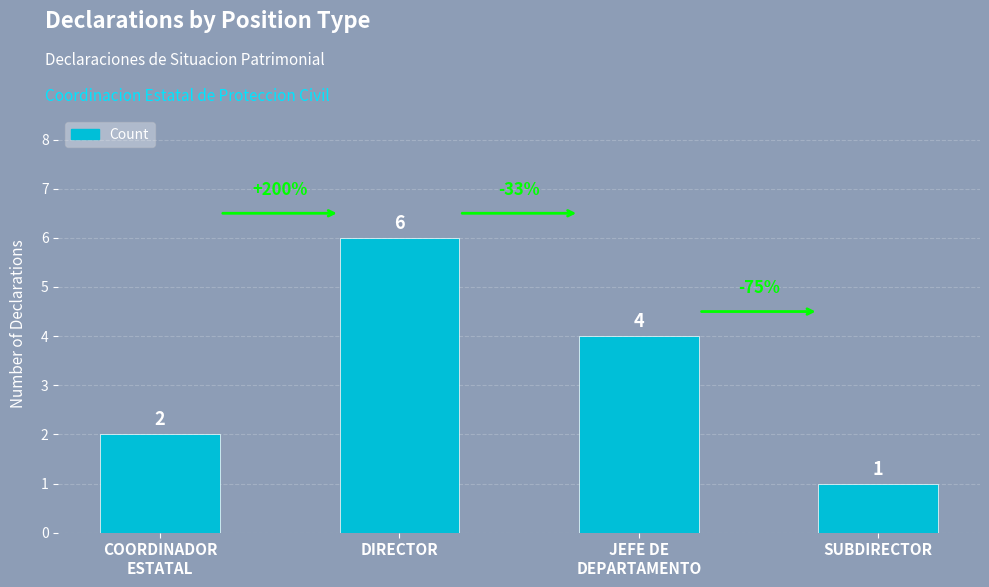

Are the bars grouped side by side (vs. stacked)?

No